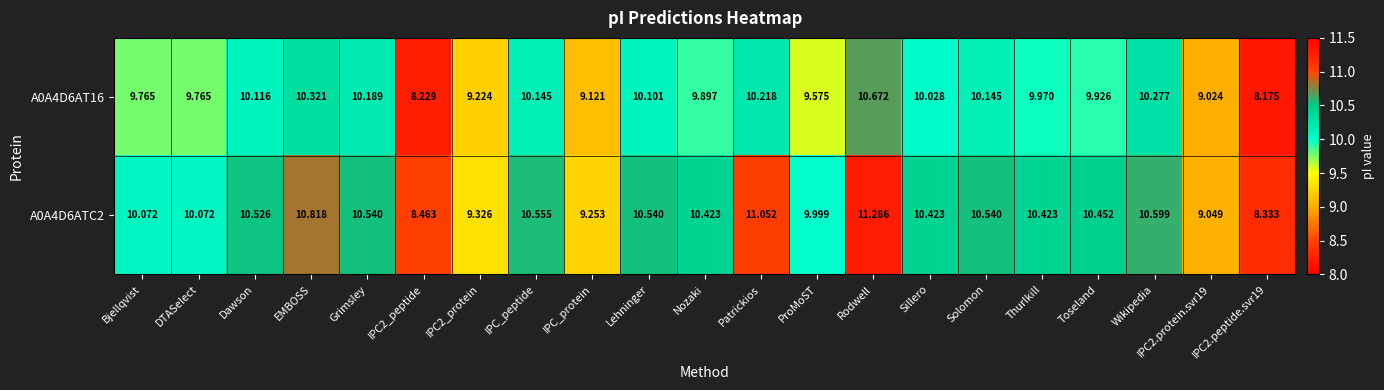

Which label corresponds to the largest value in the chart?

Rodwell